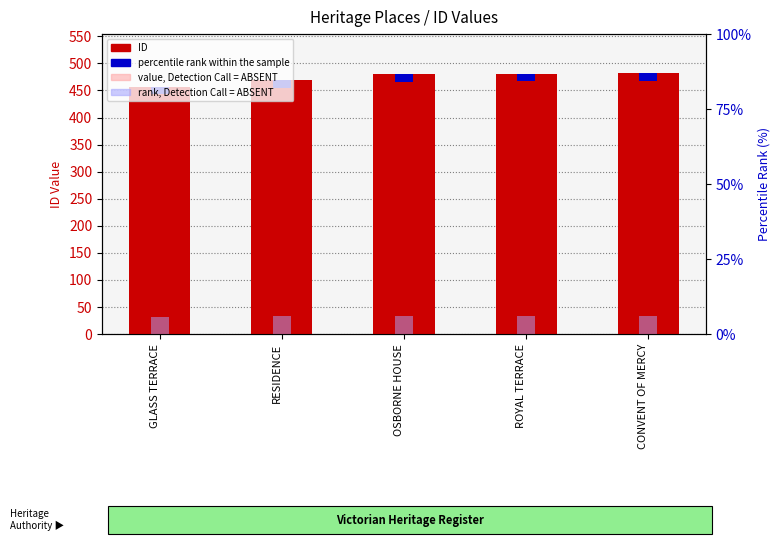

What is the average value of the ID series?

473.8